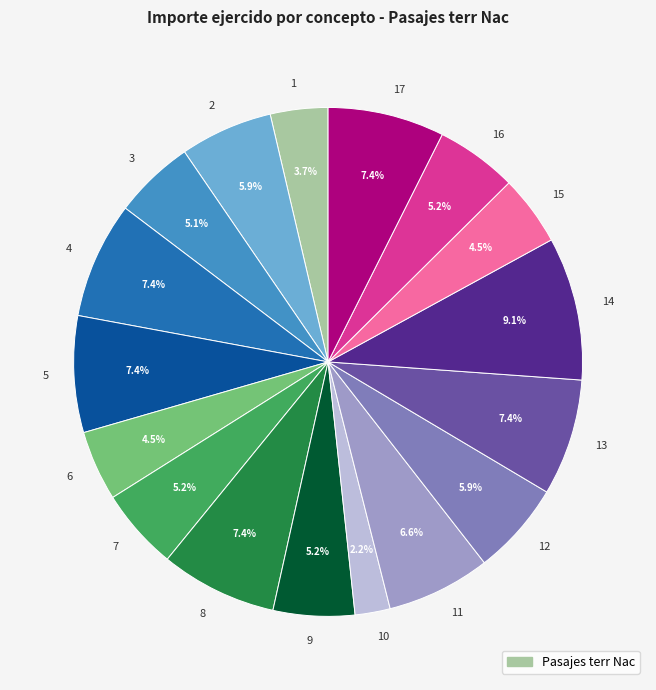

True or false: 13 accounts for 1% of the total.

False